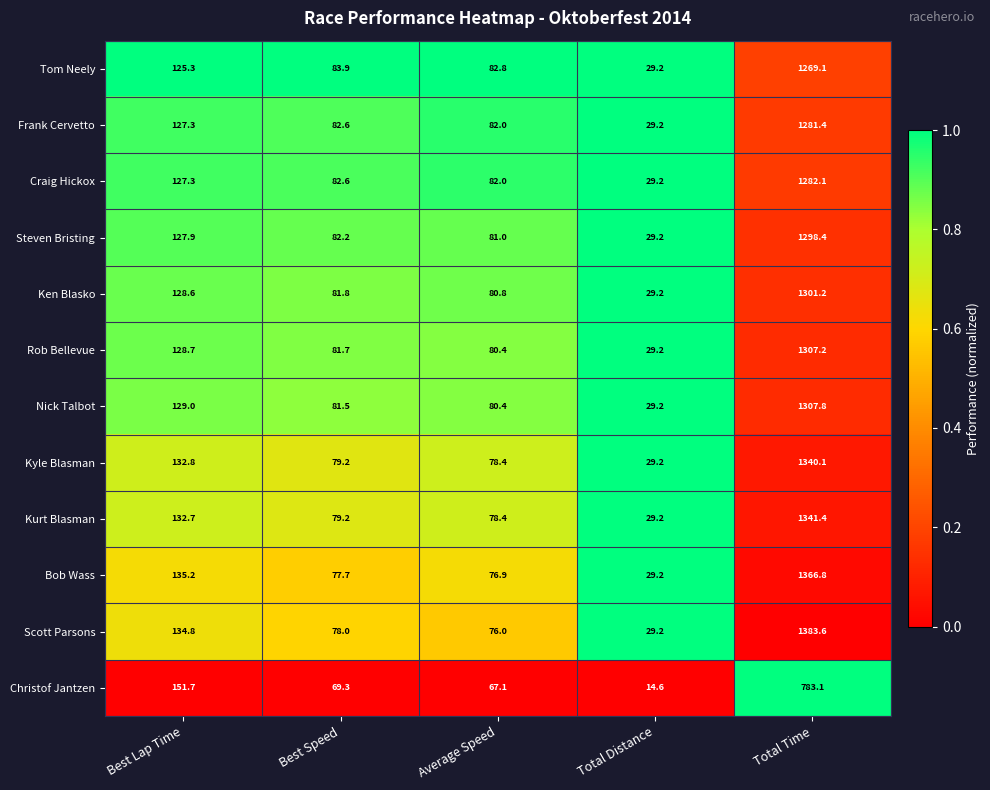

List the series in order of their peak value, highest first.

Scott Parsons, Bob Wass, Kurt Blasman, Kyle Blasman, Nick Talbot, Rob Bellevue, Ken Blasko, Steven Bristing, Craig Hickox, Frank Cervetto, Tom Neely, Christof Jantzen